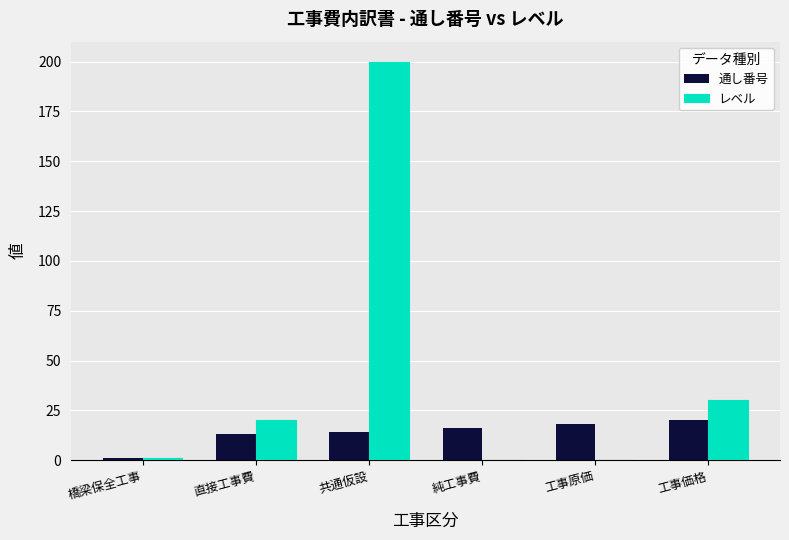

What is the maximum value shown in the chart?

200